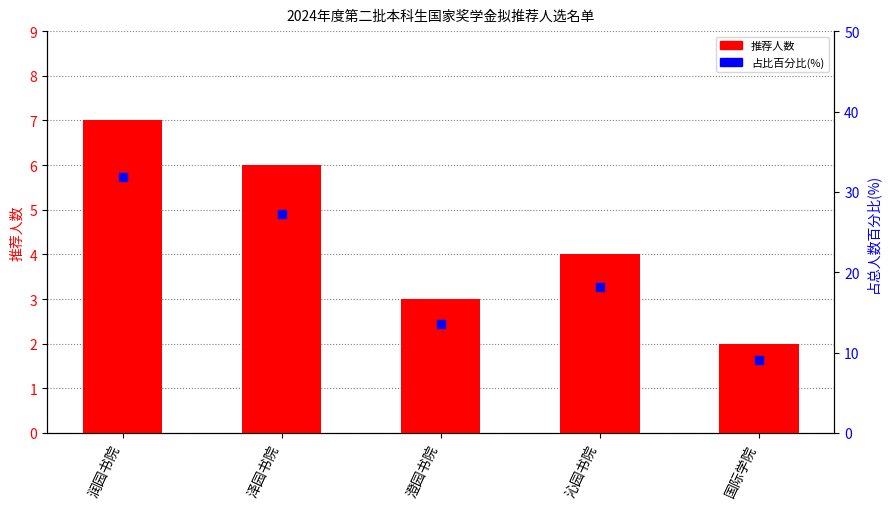

Which series reaches the minimum Y coordinate?

推荐人数